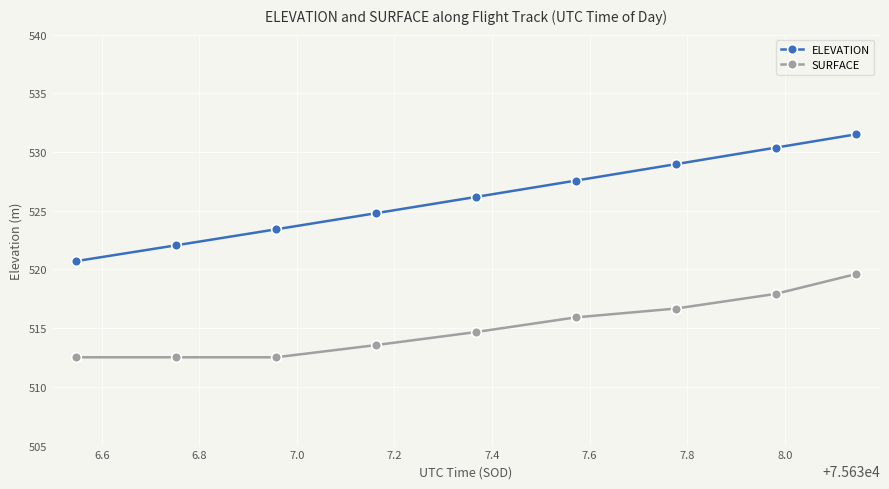

What is the greatest value displayed?

531.5